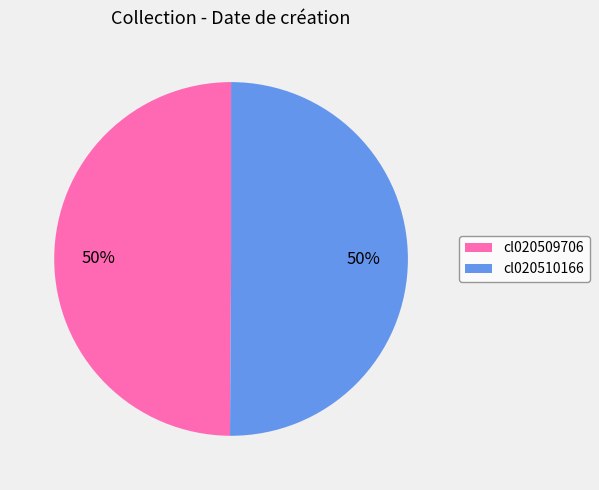

Approximately how many times larger is the value at cl020510166 compared to cl020509706?

1.0